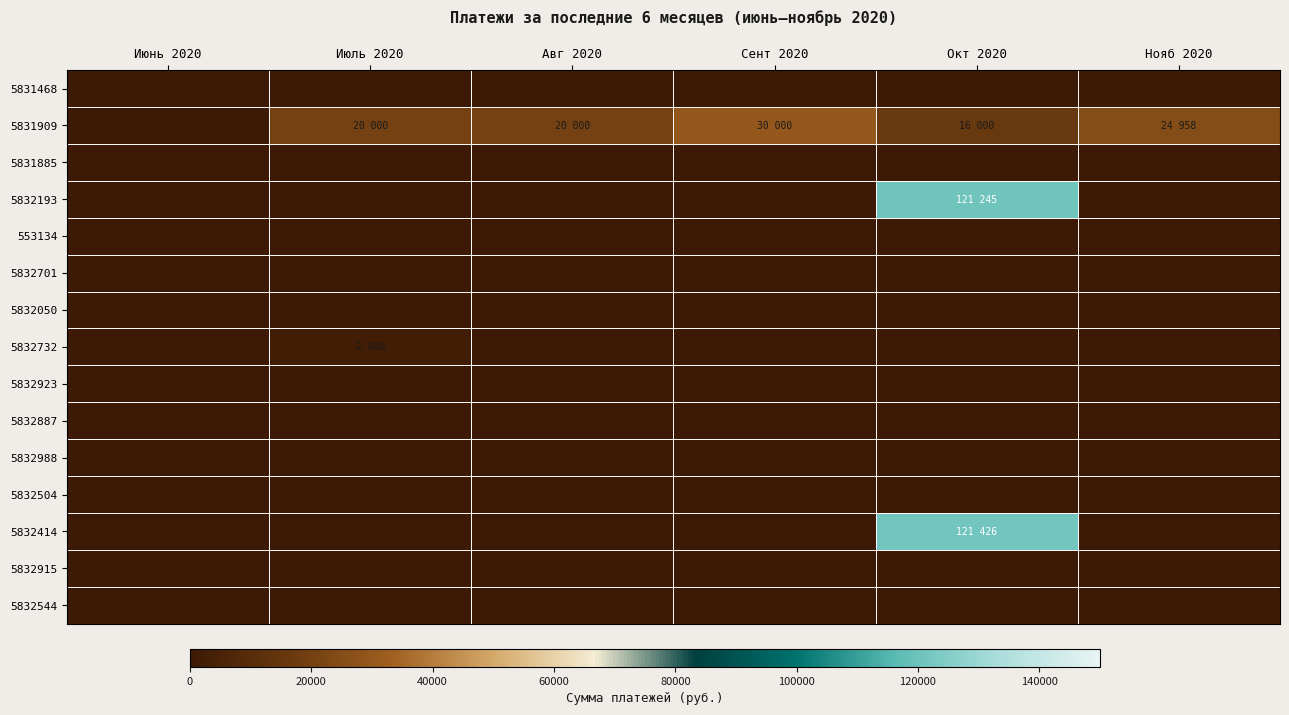

Reading left to right, extract all data points from this chart.

5831468: Июнь 2020=0	Июль 2020=0	Авг 2020=0	Сент 2020=0	Окт 2020=0	Нояб 2020=0
5831909: Июнь 2020=0	Июль 2020=20000	Авг 2020=20000	Сент 2020=30000	Окт 2020=16000	Нояб 2020=24958
5831885: Июнь 2020=0	Июль 2020=0	Авг 2020=0	Сент 2020=0	Окт 2020=0	Нояб 2020=0
5832193: Июнь 2020=0	Июль 2020=0	Авг 2020=0	Сент 2020=0	Окт 2020=121245	Нояб 2020=0
553134: Июнь 2020=0	Июль 2020=0	Авг 2020=0	Сент 2020=0	Окт 2020=0	Нояб 2020=0
5832701: Июнь 2020=0	Июль 2020=0	Авг 2020=0	Сент 2020=0	Окт 2020=0	Нояб 2020=0
5832050: Июнь 2020=0	Июль 2020=0	Авг 2020=0	Сент 2020=0	Окт 2020=0	Нояб 2020=0
5832732: Июнь 2020=0	Июль 2020=2000	Авг 2020=0	Сент 2020=0	Окт 2020=0	Нояб 2020=0
5832923: Июнь 2020=0	Июль 2020=0	Авг 2020=0	Сент 2020=0	Окт 2020=0	Нояб 2020=0
5832887: Июнь 2020=0	Июль 2020=0	Авг 2020=0	Сент 2020=0	Окт 2020=0	Нояб 2020=0
5832988: Июнь 2020=0	Июль 2020=0	Авг 2020=0	Сент 2020=0	Окт 2020=0	Нояб 2020=0
5832504: Июнь 2020=0	Июль 2020=0	Авг 2020=0	Сент 2020=0	Окт 2020=0	Нояб 2020=0
5832414: Июнь 2020=0	Июль 2020=0	Авг 2020=0	Сент 2020=0	Окт 2020=121426	Нояб 2020=0
5832915: Июнь 2020=0	Июль 2020=0	Авг 2020=0	Сент 2020=0	Окт 2020=0	Нояб 2020=0
5832544: Июнь 2020=0	Июль 2020=0	Авг 2020=0	Сент 2020=0	Окт 2020=0	Нояб 2020=0